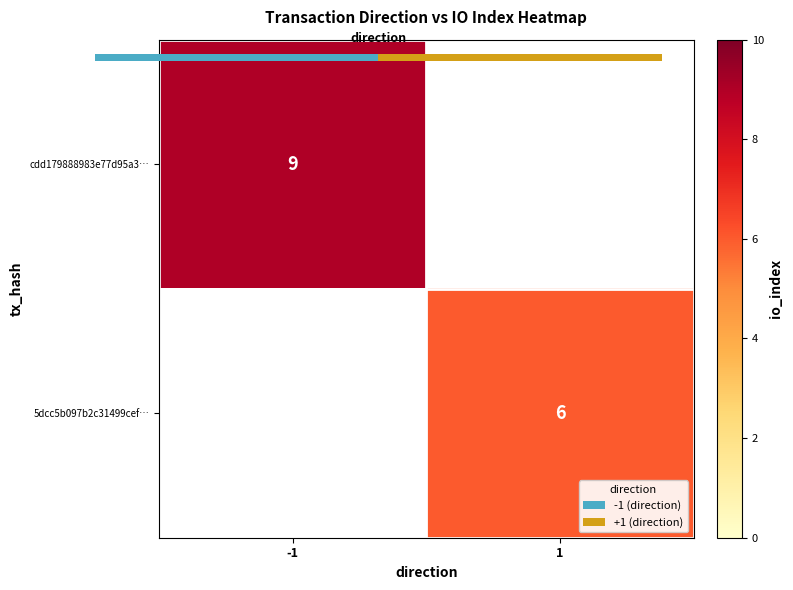

Rank the categories by 5dcc5b097b2c31499cef… value from highest to lowest.

-1, 1